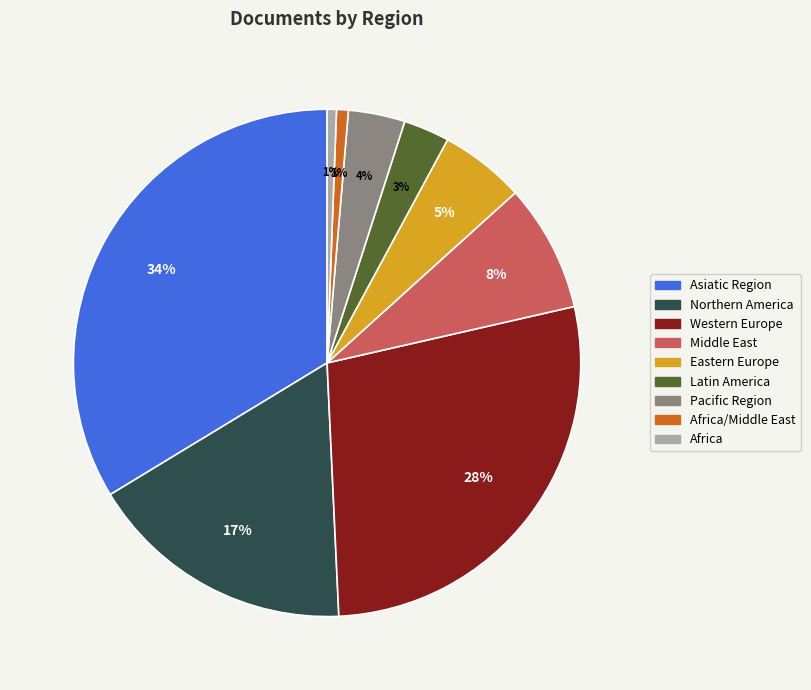

Is there a majority slice in this chart?

No